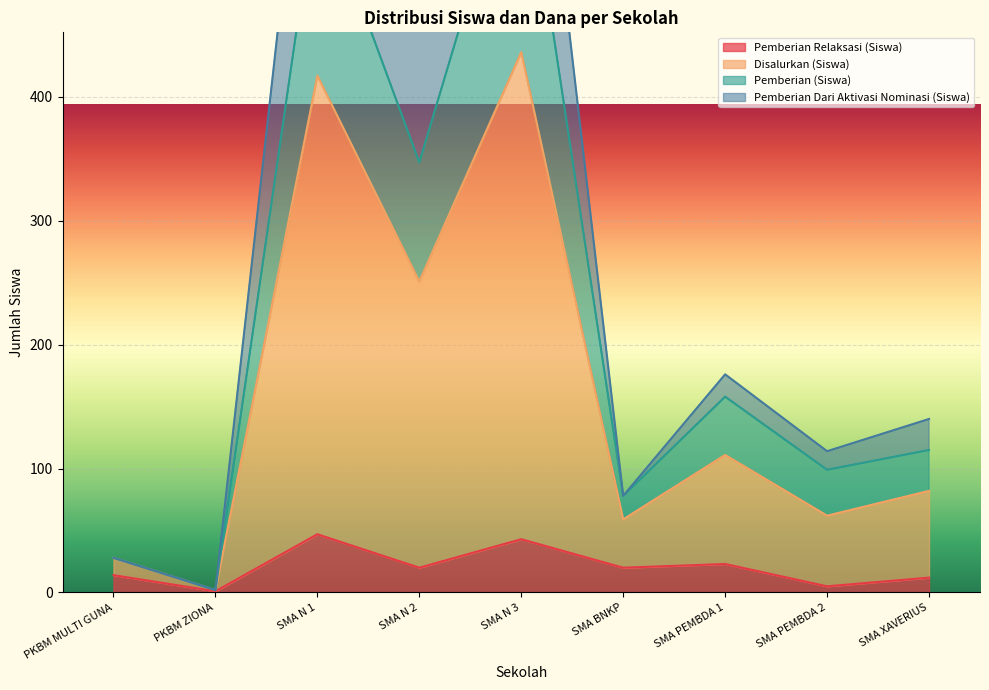

True or false: Pemberian (Siswa) and Disalurkan (Siswa) intersect in this chart.

False